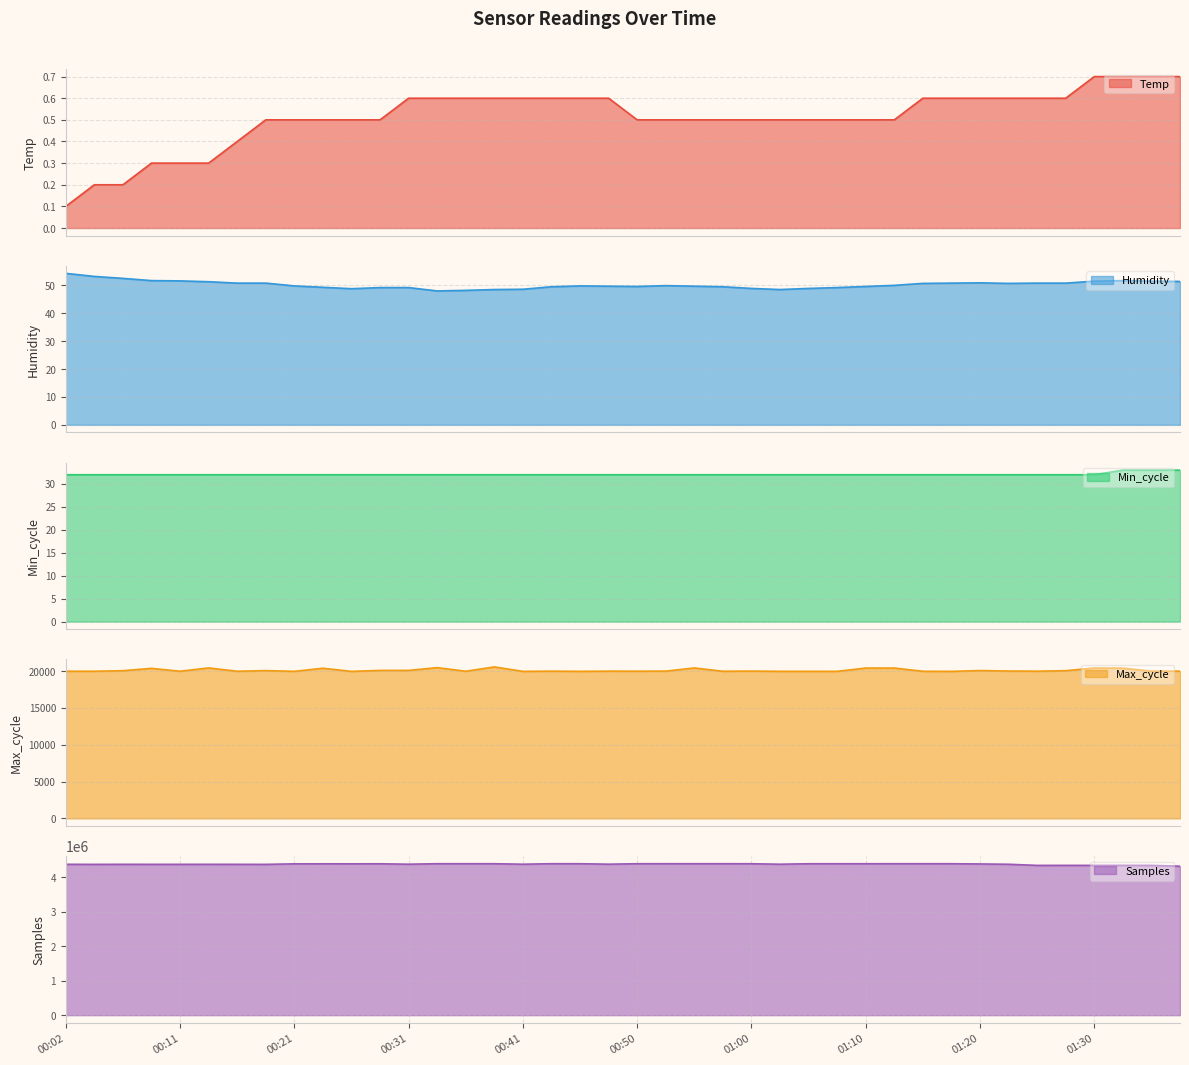

List the series in order of their peak value, lowest first.

Temp, Min_cycle, Humidity, Max_cycle, Samples